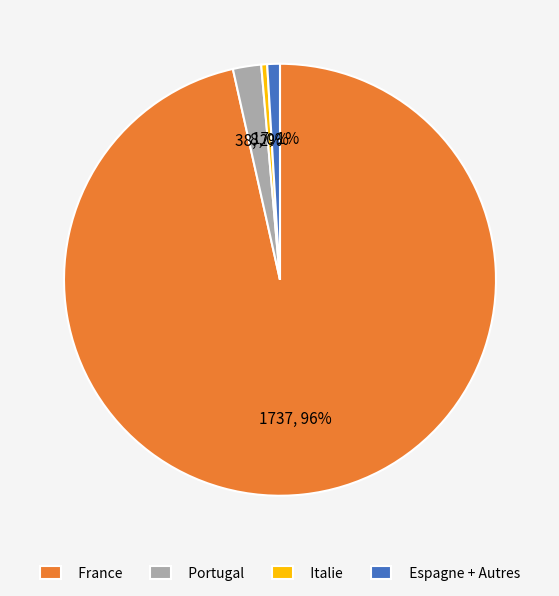

How many slices are in this pie chart?

4